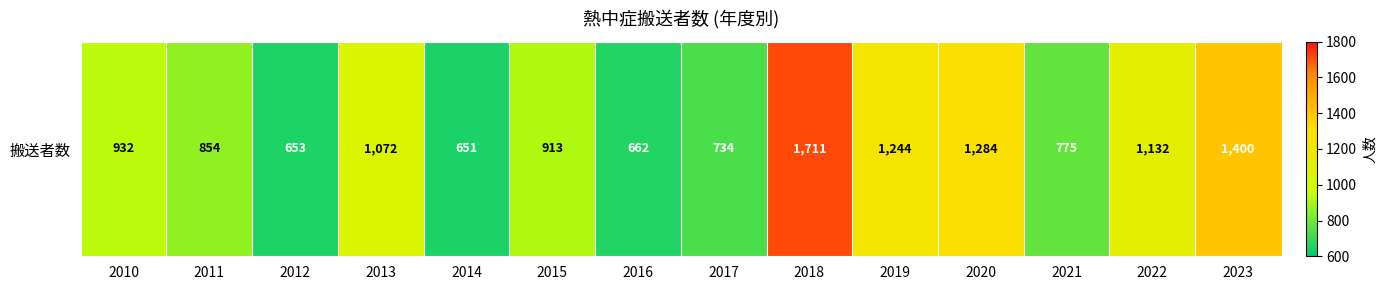

Reading right to left, list all the values displayed in this chart.

1400	1132	775	1284	1244	1711	734	662	913	651	1072	653	854	932